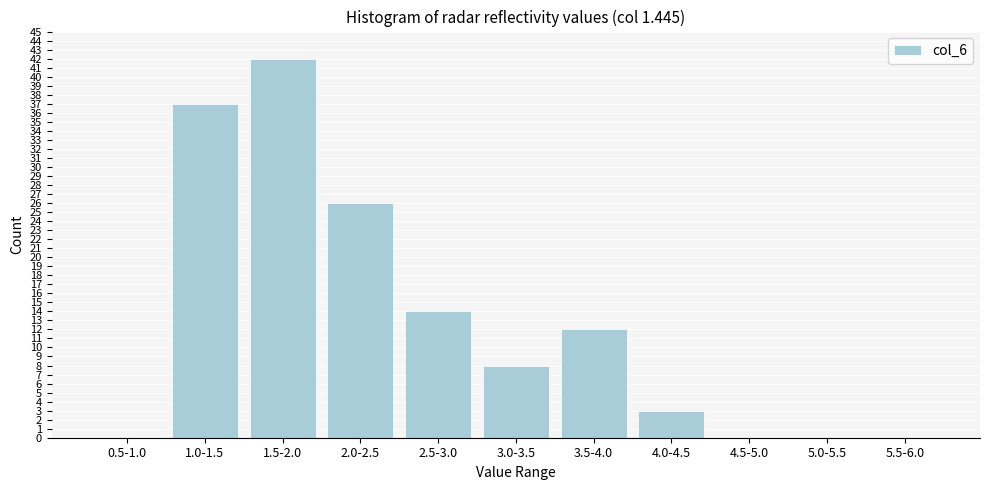

Reading right to left, what are all the values shown in this chart?

5.5-6.0=0	5.0-5.5=0	4.5-5.0=0	4.0-4.5=3	3.5-4.0=12	3.0-3.5=8	2.5-3.0=14	2.0-2.5=26	1.5-2.0=42	1.0-1.5=37	0.5-1.0=0